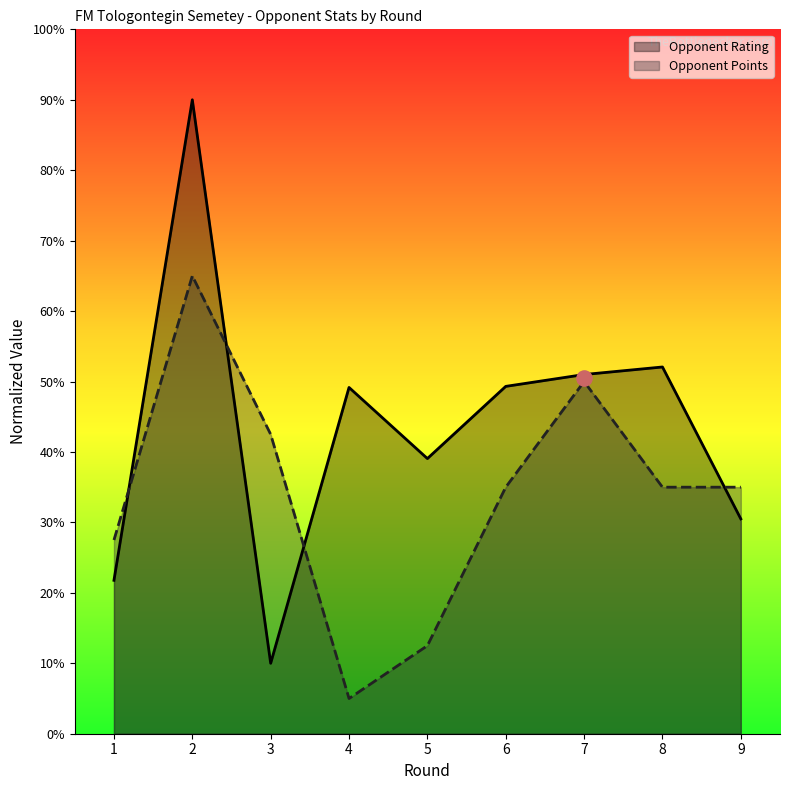

At which category is the sum across all series the highest?

2